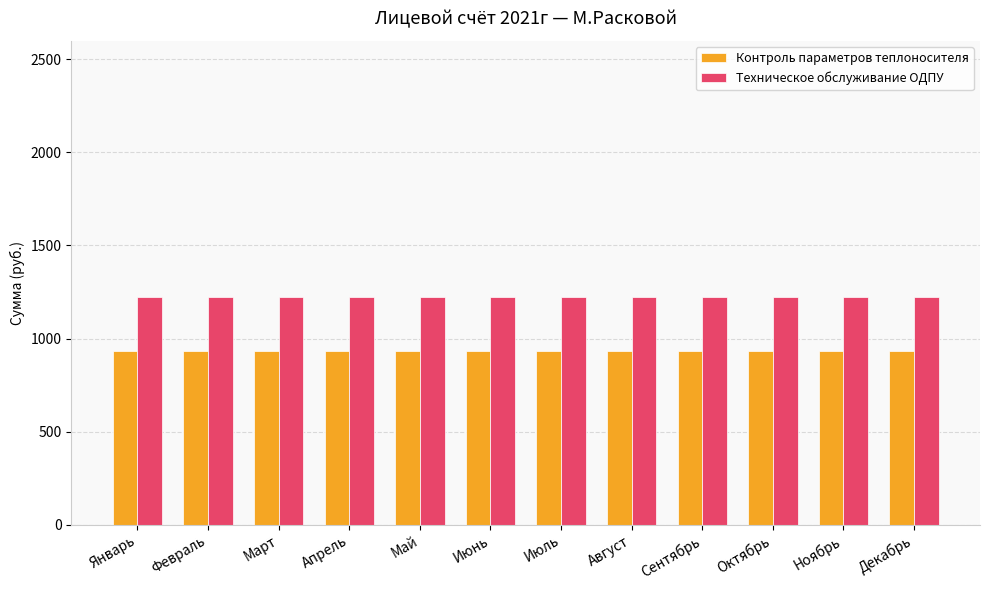

Does the chart contain any negative values?

No